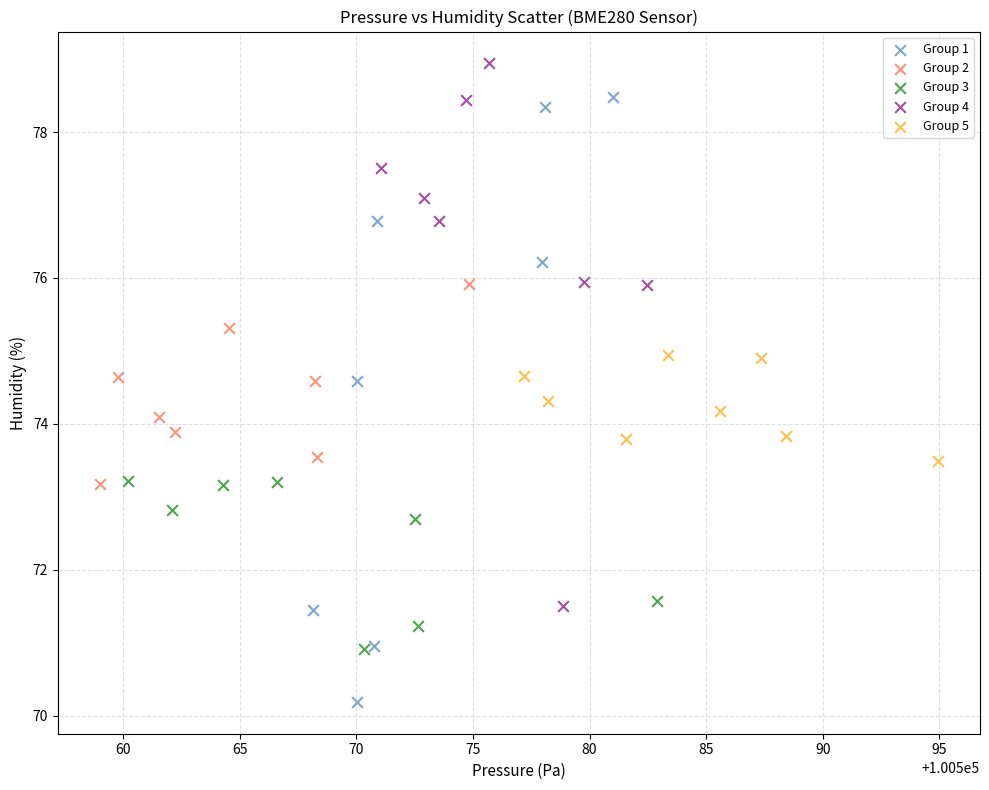

Which series reaches the maximum Y coordinate?

Group 4